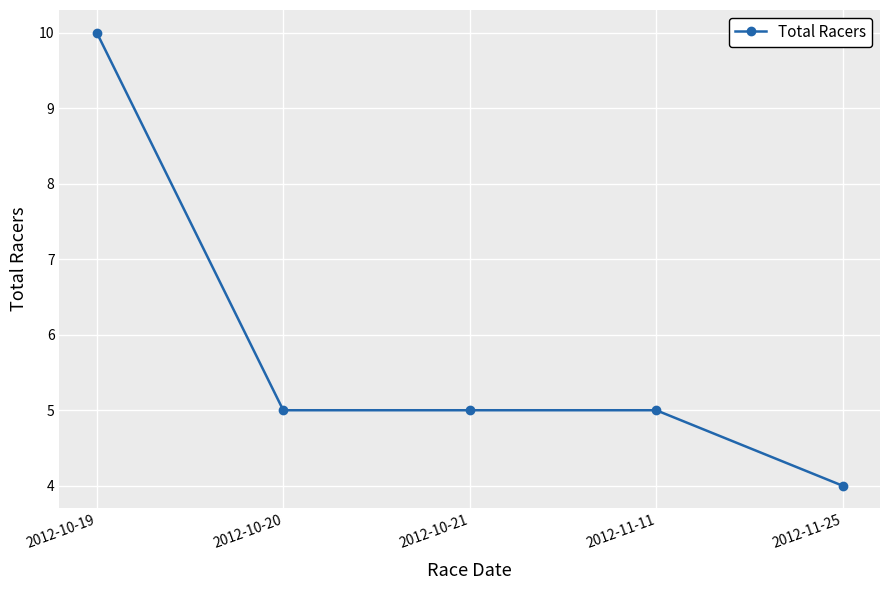

Reading left to right, what are all the values shown in this chart?

2012-10-19=10	2012-10-20=5	2012-10-21=5	2012-11-11=5	2012-11-25=4